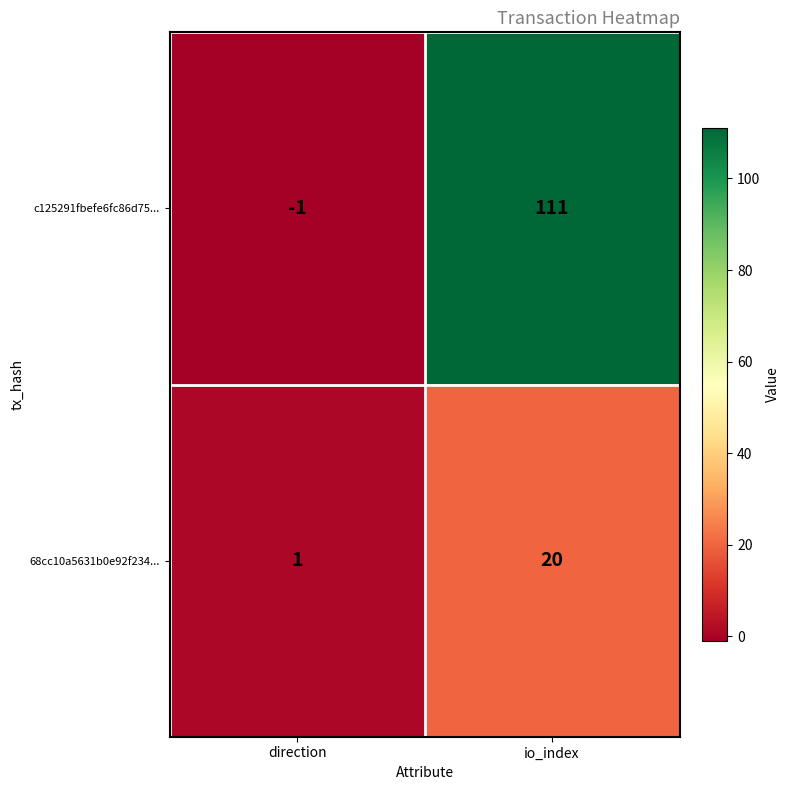

At how many categories does at least one series exceed 4?

1